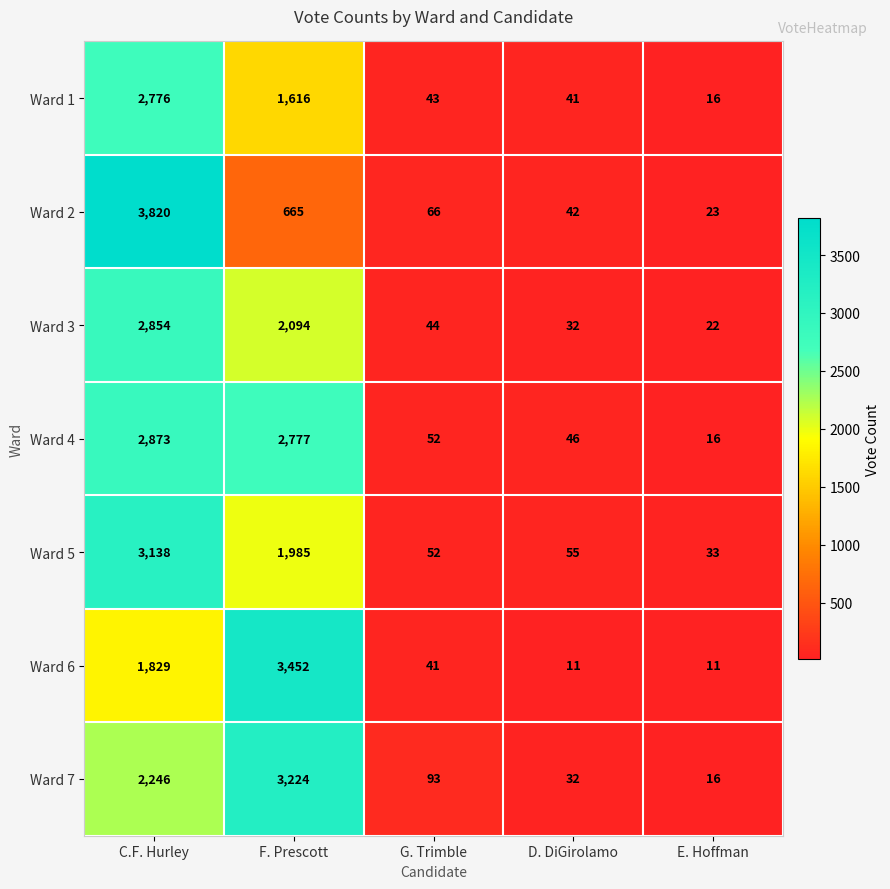

Which series changed the most between F. Prescott and G. Trimble?

Ward 6